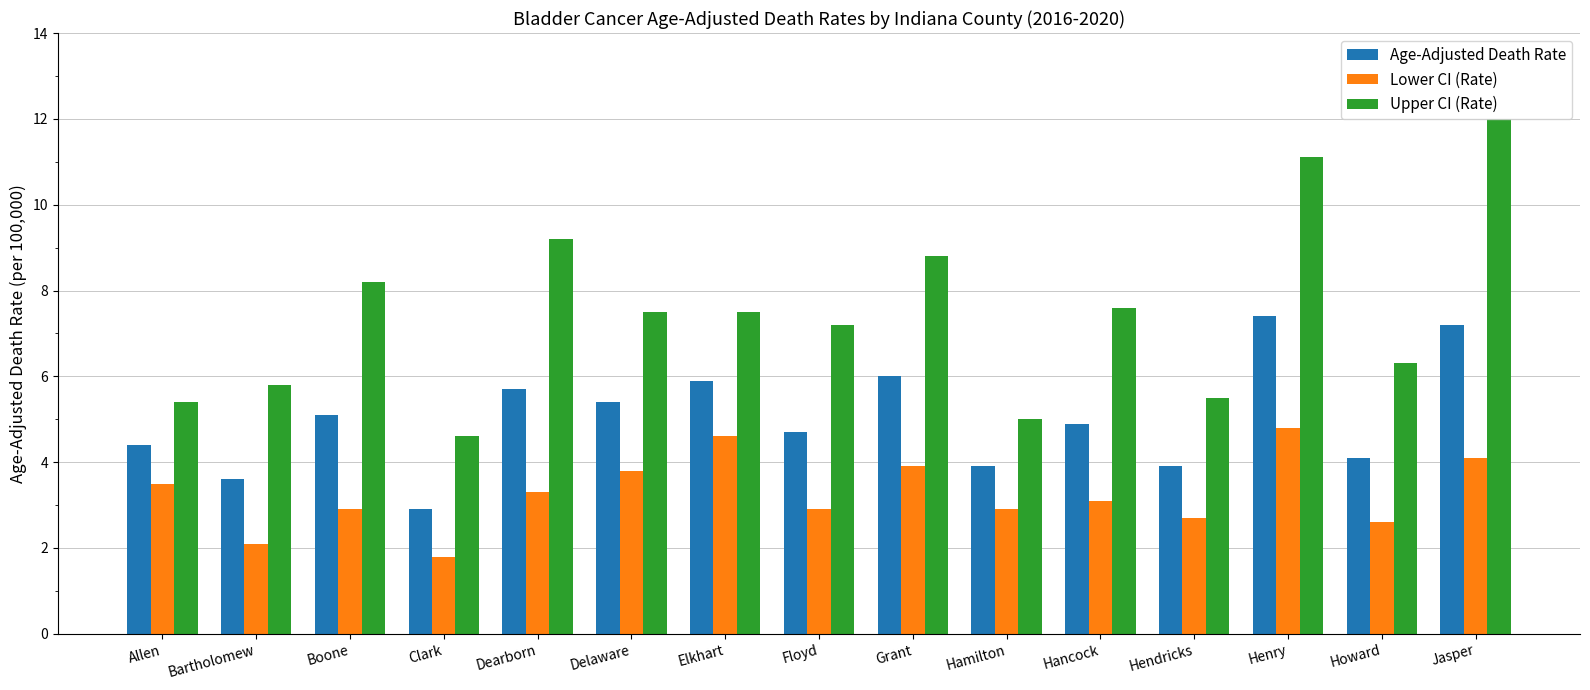

What is the approximate value of Upper CI (Rate) at Jasper?

12.0